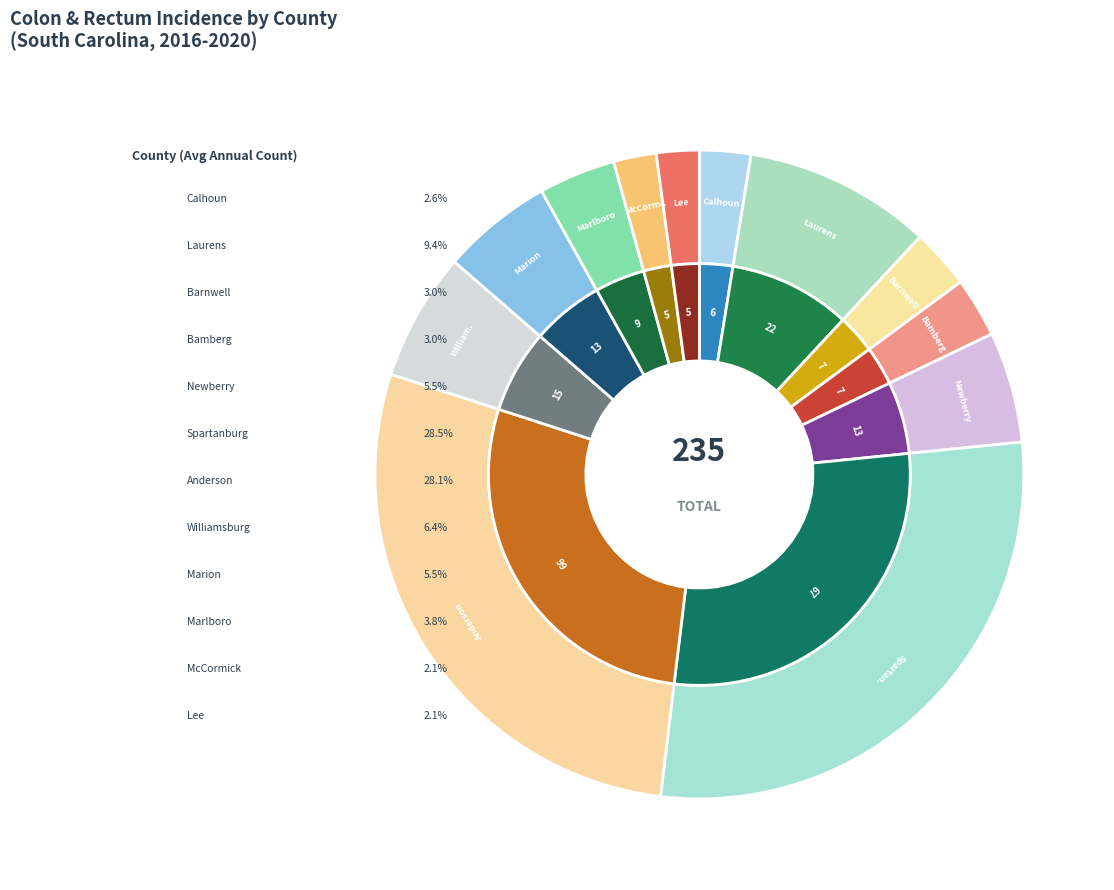

To the nearest percent, what portion does Barnwell County represent?

3%